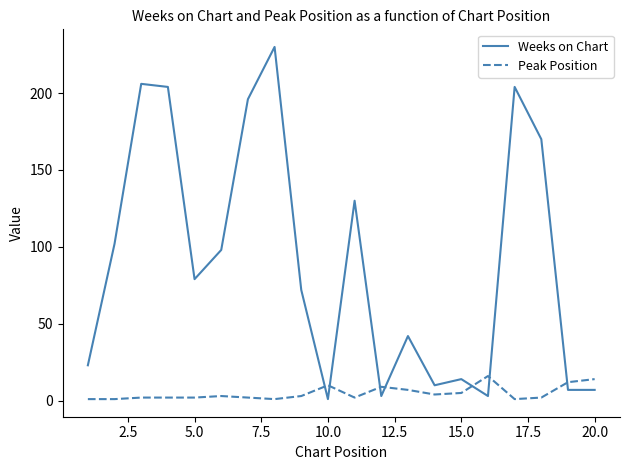

In Weeks on Chart, how many points are higher than both neighbors (excluding endpoints)?

6